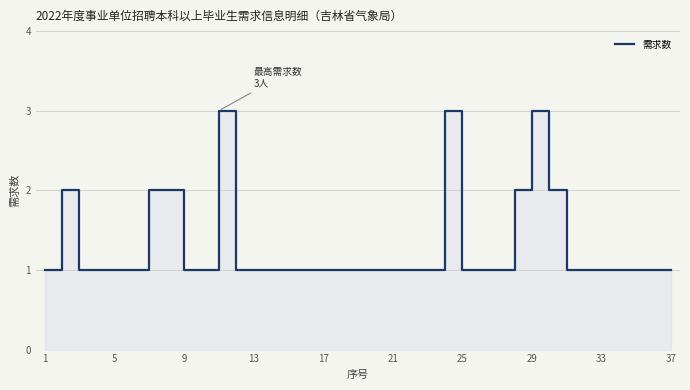

What is the maximum value shown in the chart?

3